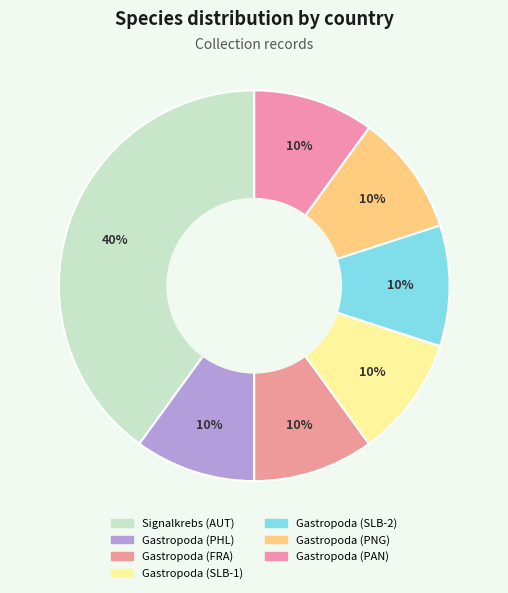

Rank the categories by value from lowest to highest.

Gastropoda (PHL), Gastropoda (FRA), Gastropoda (SLB-1), Gastropoda (SLB-2), Gastropoda (PNG), Gastropoda (PAN), Signalkrebs (AUT)